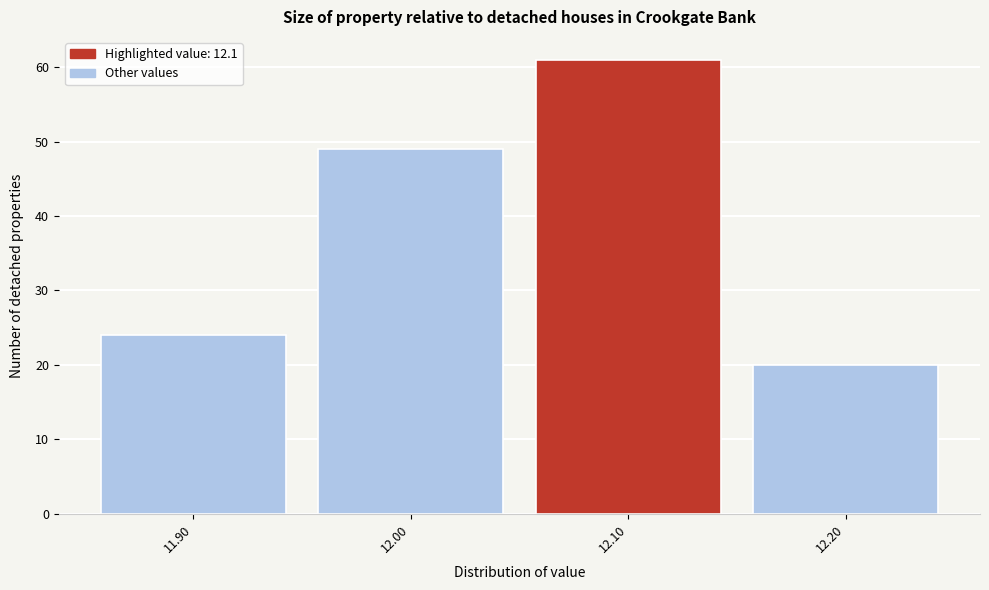

What is the height of the bar covering 12.15 to 12.25 on the x-axis? The values are not printed on the chart, so give them approximately, as read against the axis.

20